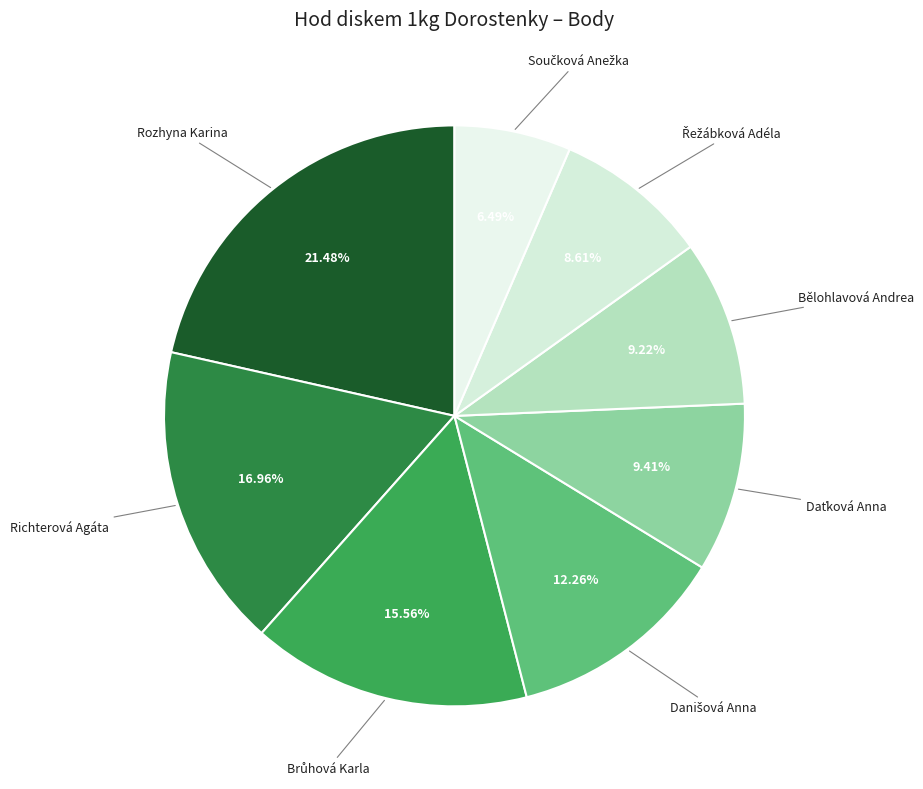

To the nearest percent, what is the difference between the largest and smallest slice percentages?

15%